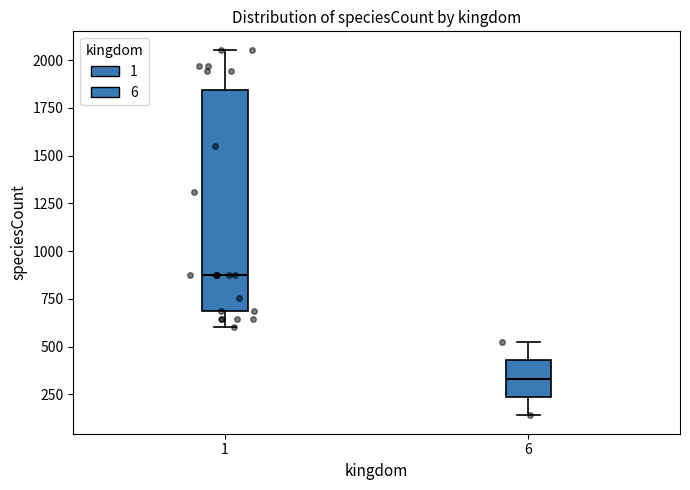

Which box is the tallest, from its lower edge to its upper edge?

1